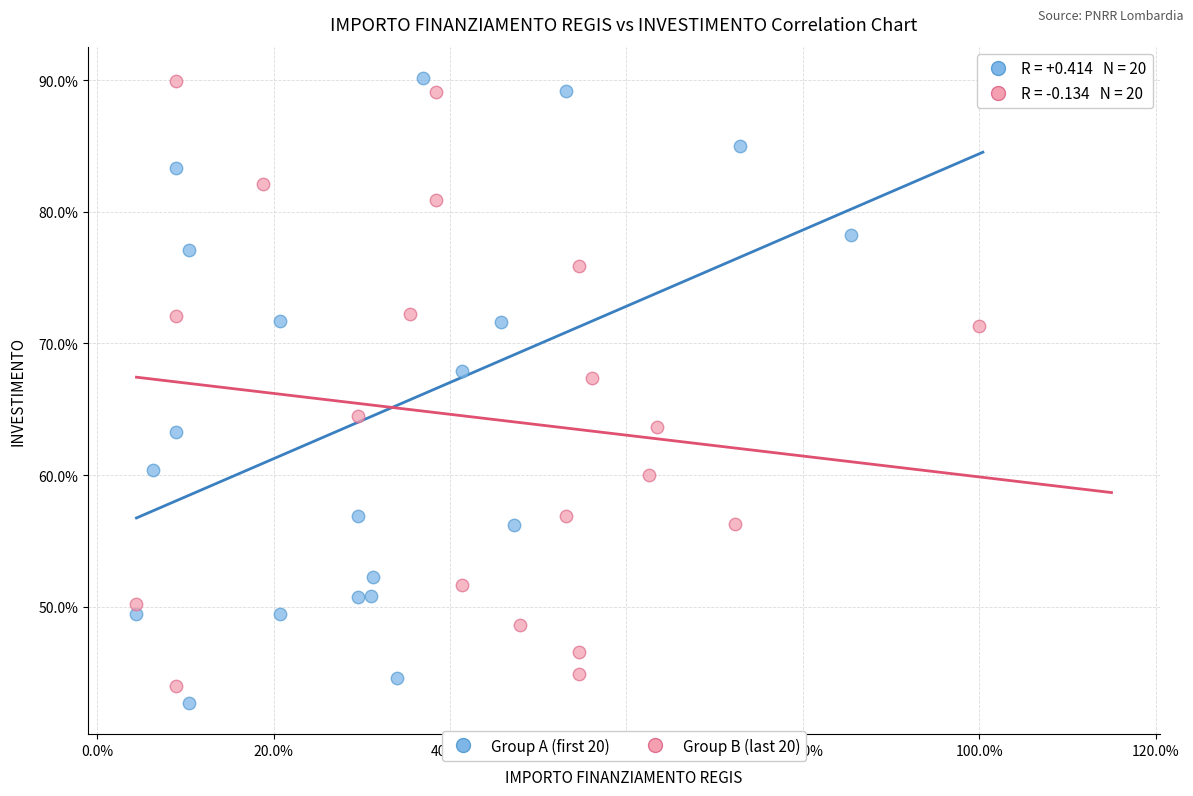

What are all the series names shown in the legend?

Group A (first 20), Group B (last 20)